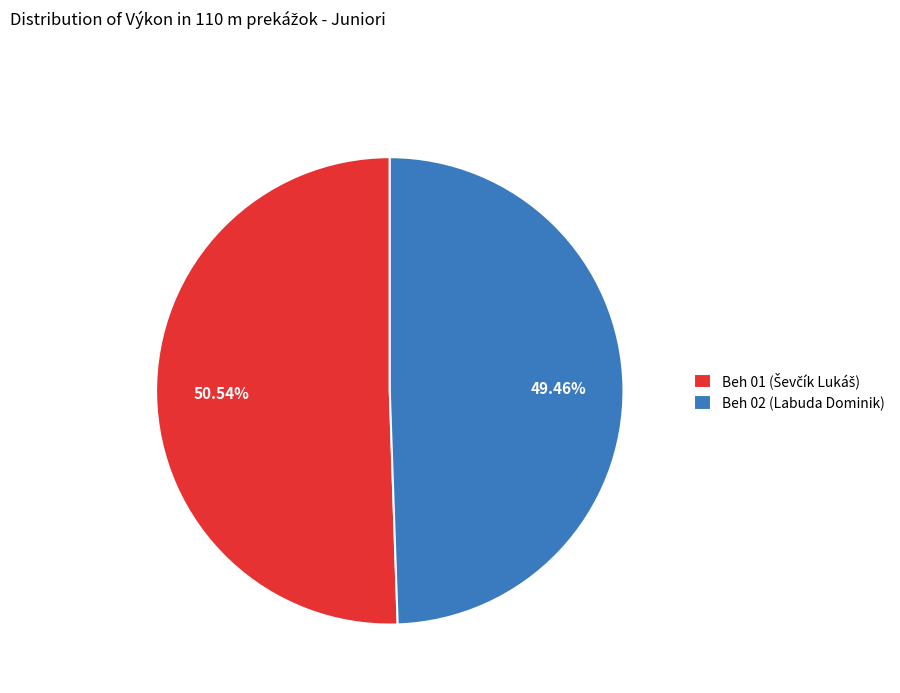

Does Beh 02 (Labuda Dominik) account for over 50% of the chart?

No